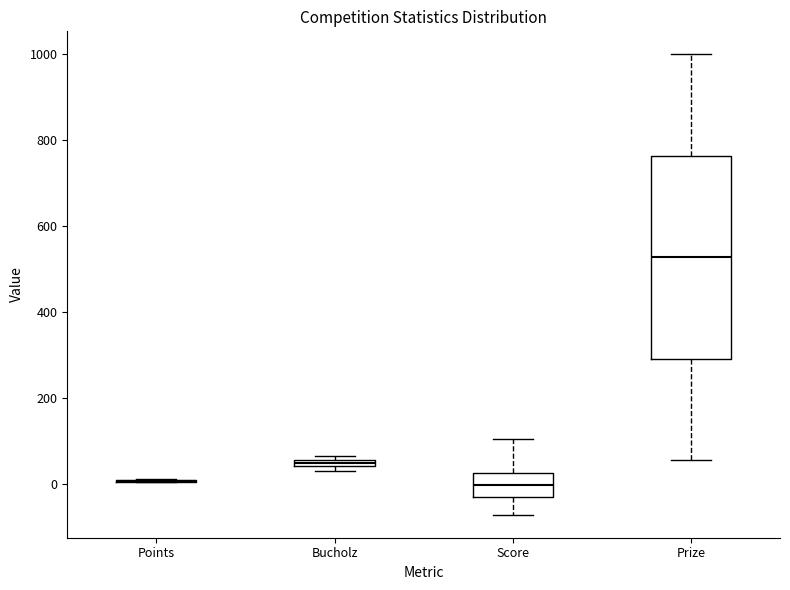

Comparing the boxes themselves (not the whiskers), which one is the tallest?

Prize